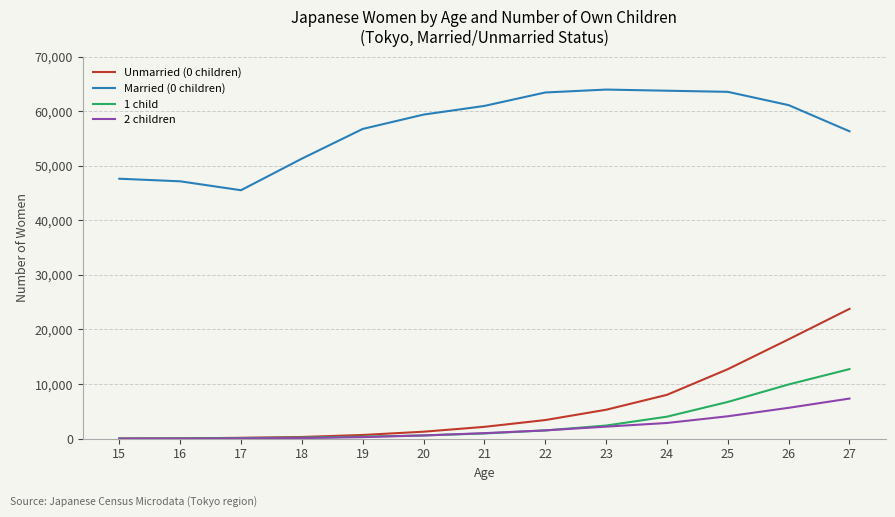

Which series changed the most between 16 and 26?

Unmarried (0 children)